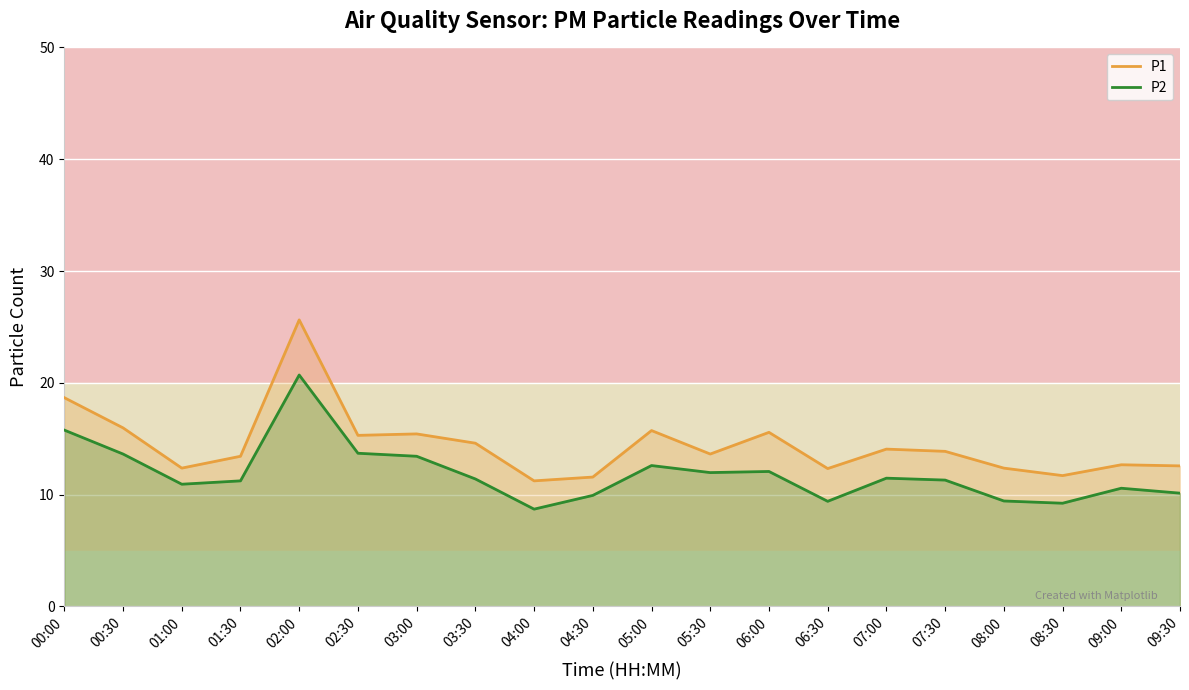

Does the chart display data point markers on the line(s)?

No